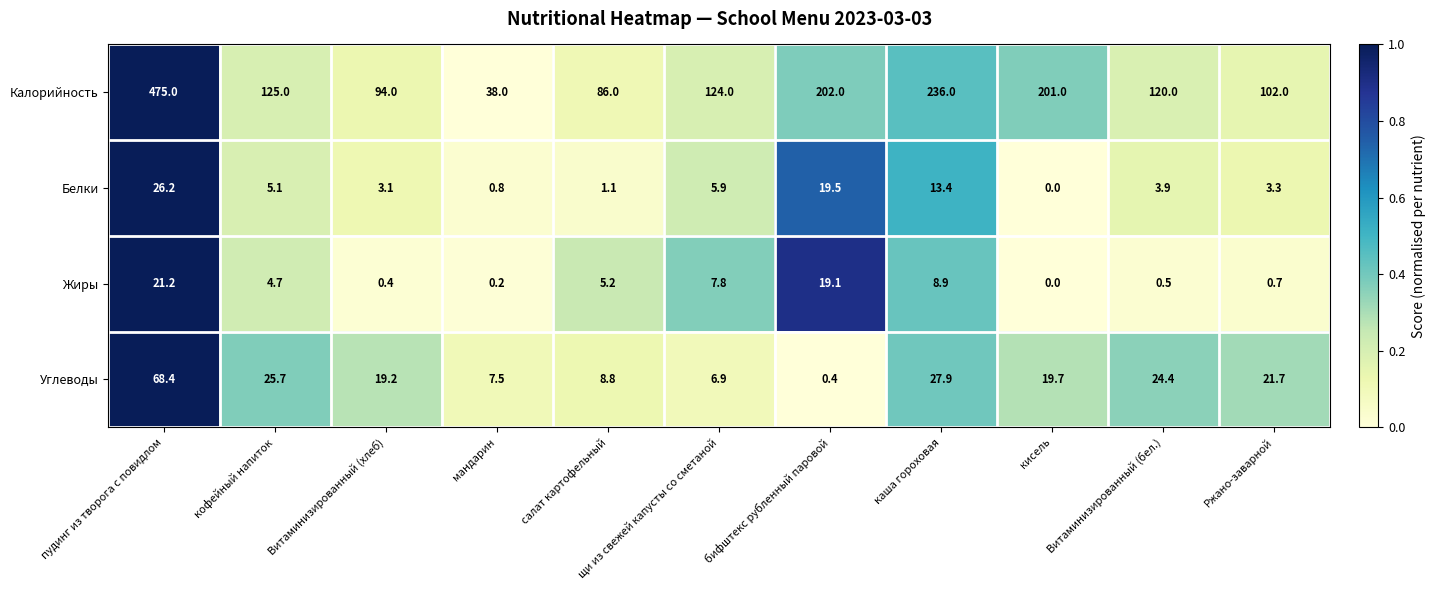

What value does the Калорийность series have at Витаминизированный (бел.)?

120.0